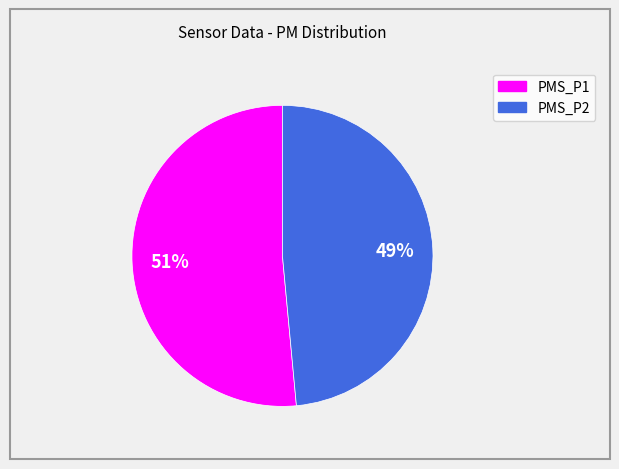

To the nearest percent, what portion does PMS_P1 represent?

51%